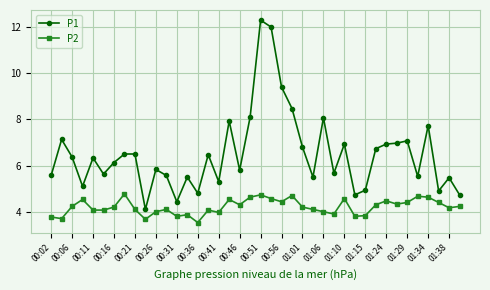

List the series in order of their overall mean, highest first.

P1, P2